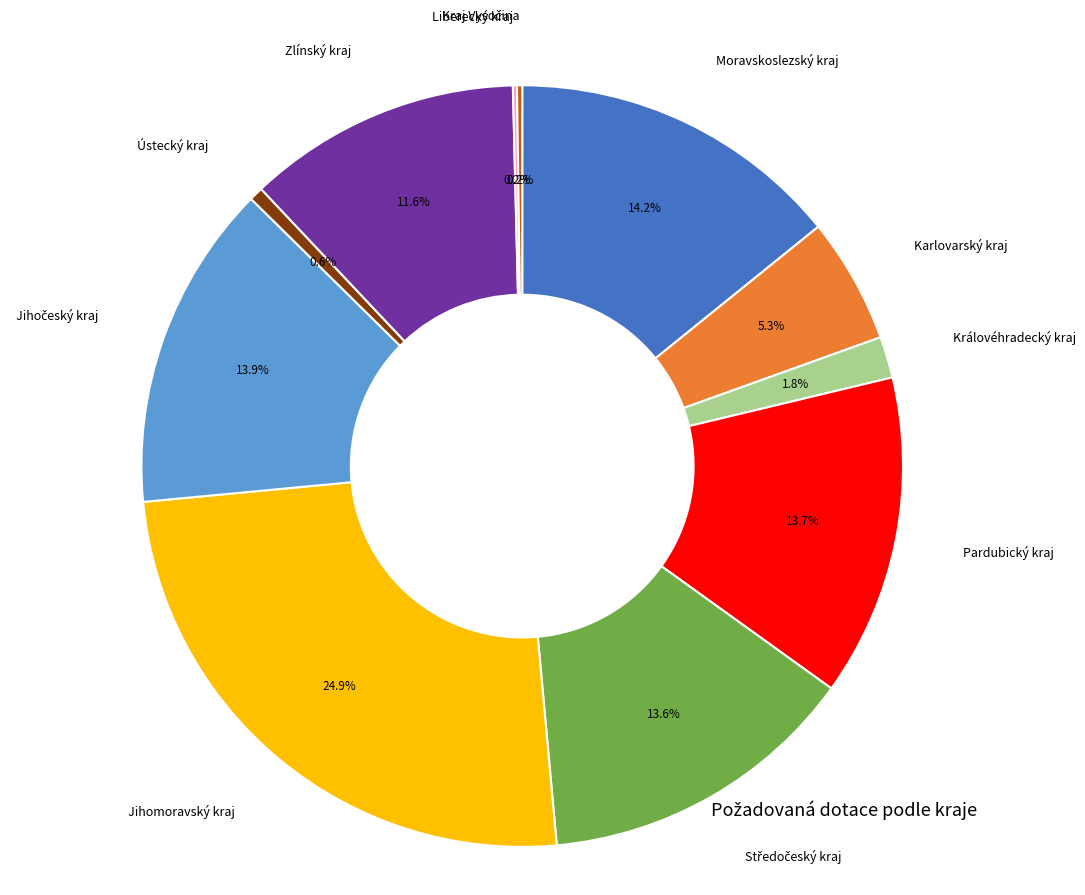

Does any single category account for the majority?

No